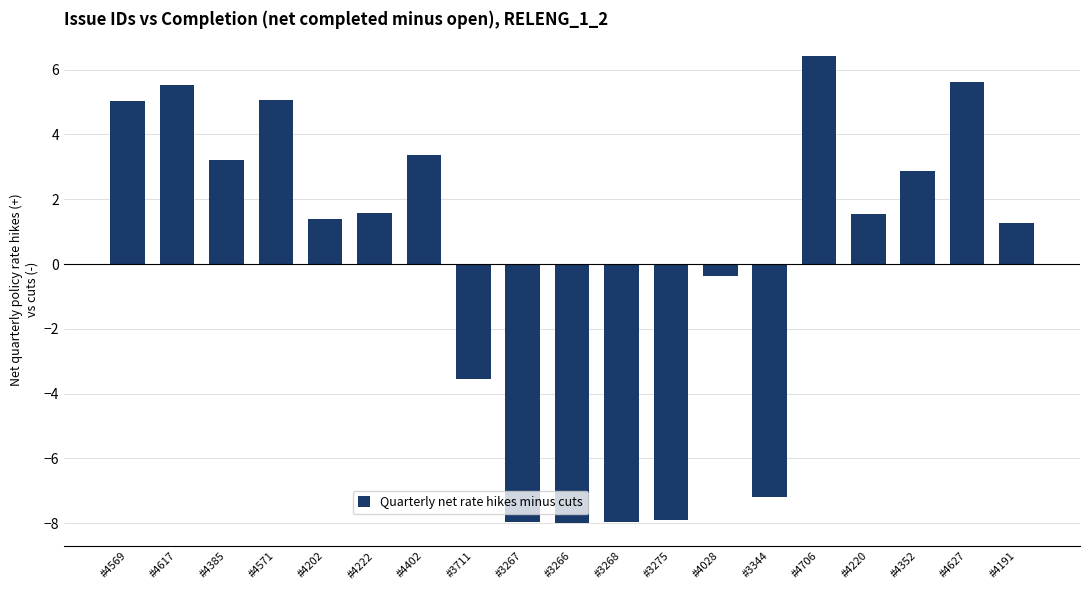

How many negative values are there?

7